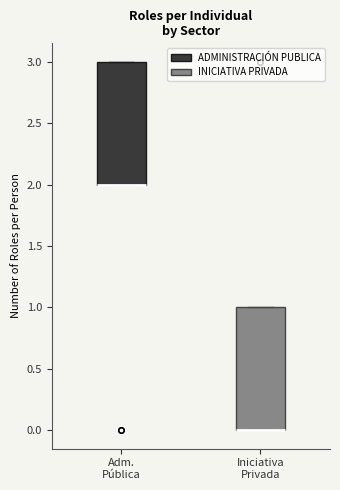

Where is the lower edge of the box for Adm. Pública on the y-axis? The values are not printed on the chart, so give them approximately, as read against the axis.

2